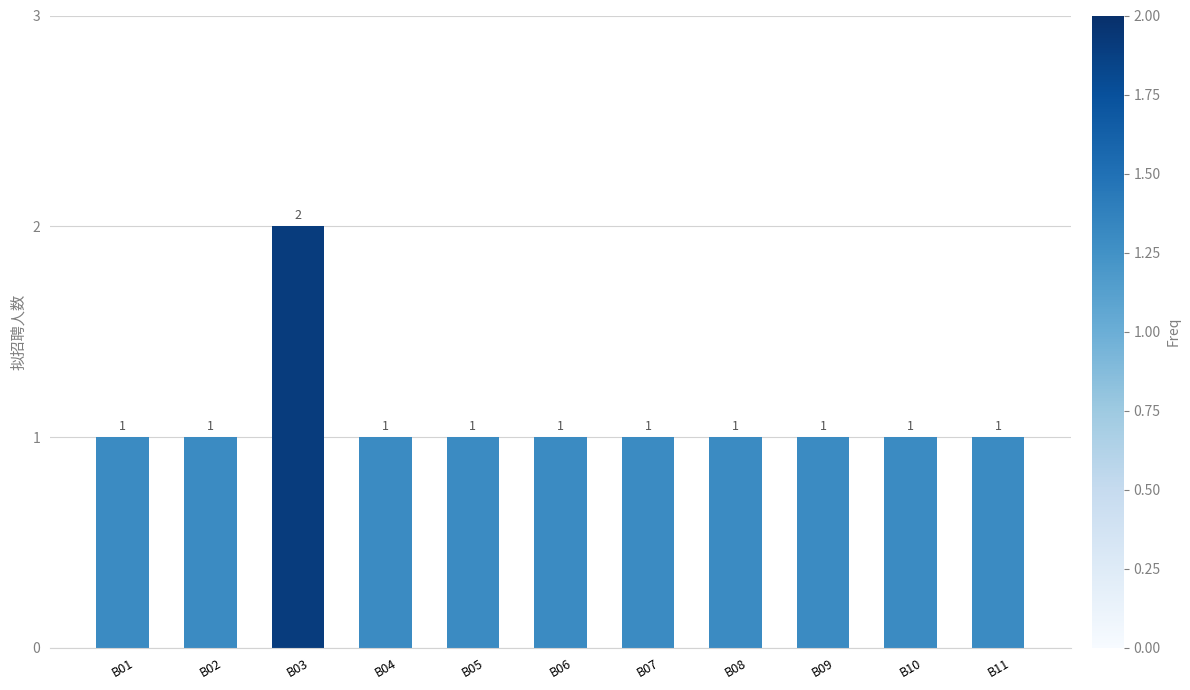

Does the chart contain any negative values?

No